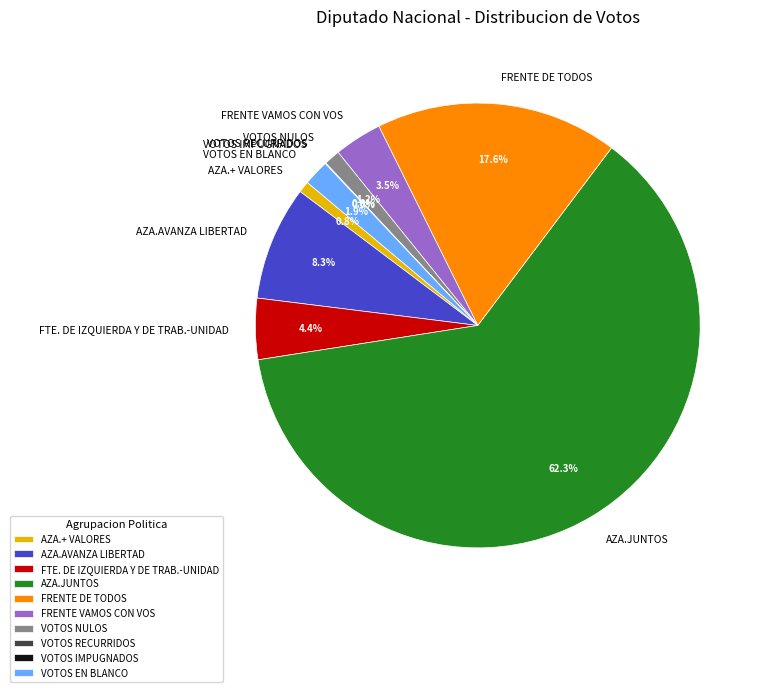

To the nearest percent, what is the combined percentage of AZA.+ VALORES and FRENTE VAMOS CON VOS?

4%